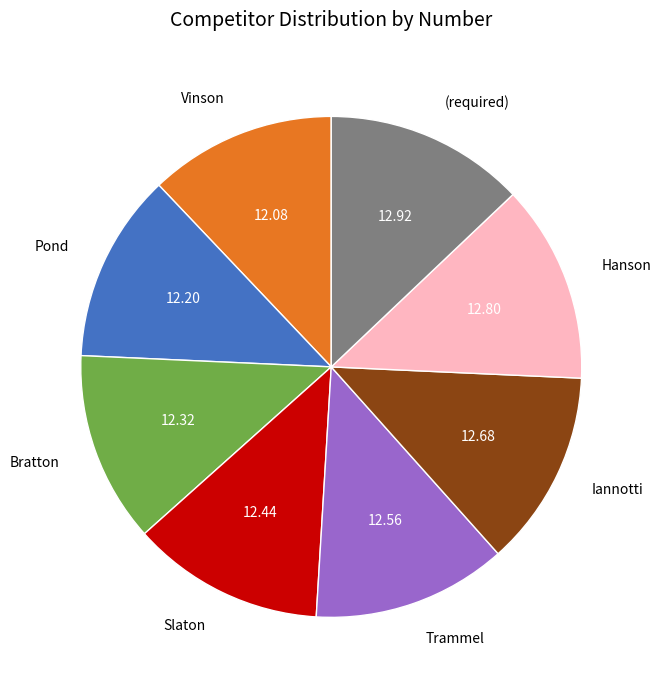

Is there any slice that represents more than half of the pie?

No